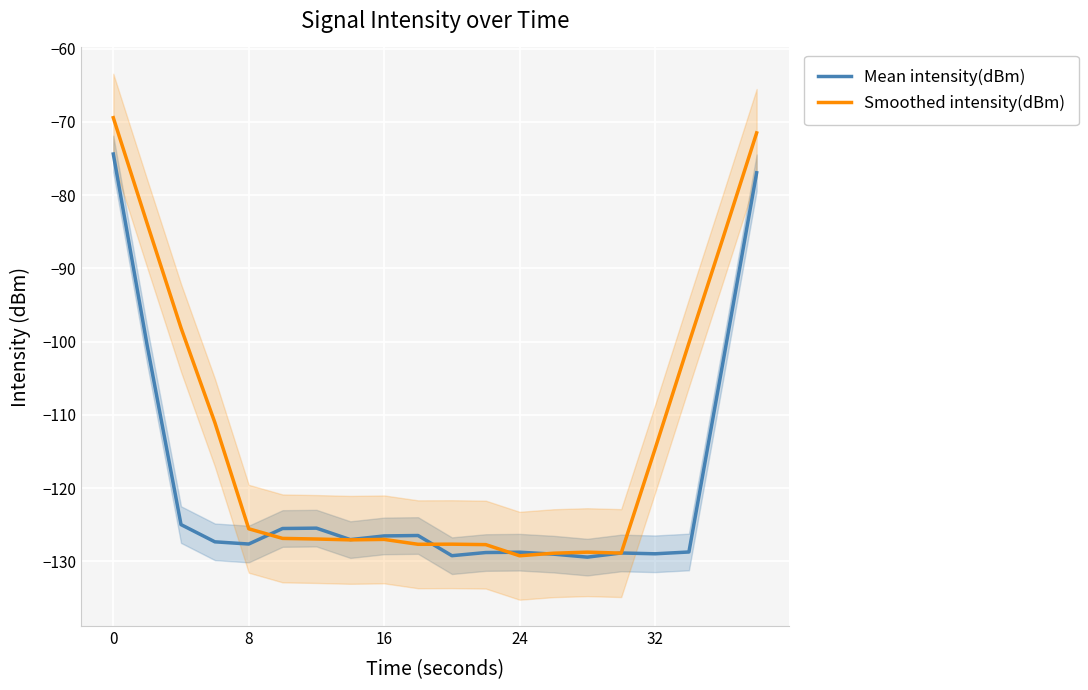

How many data points in Mean intensity(dBm) are above -127?

9